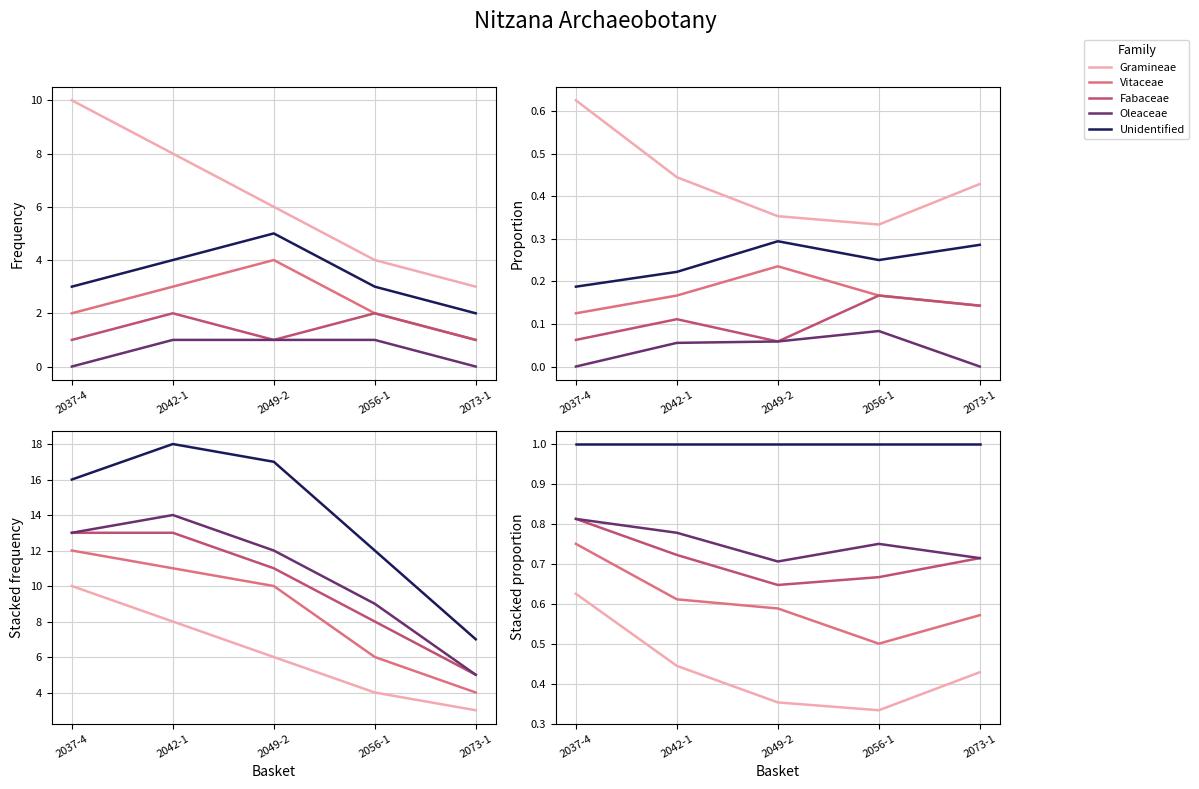

True or false: Fabaceae and Gramineae cross at least once.

False